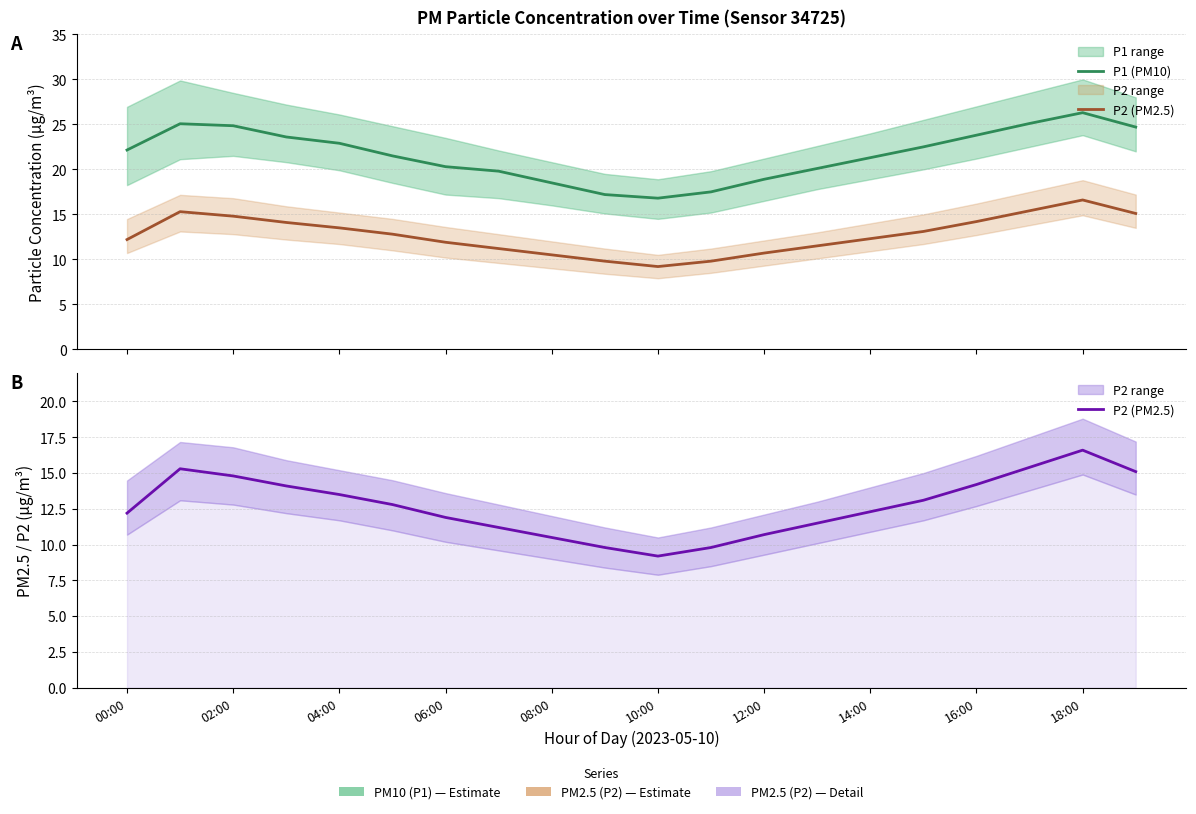

What is the label of the 11th point from the left?

10:00